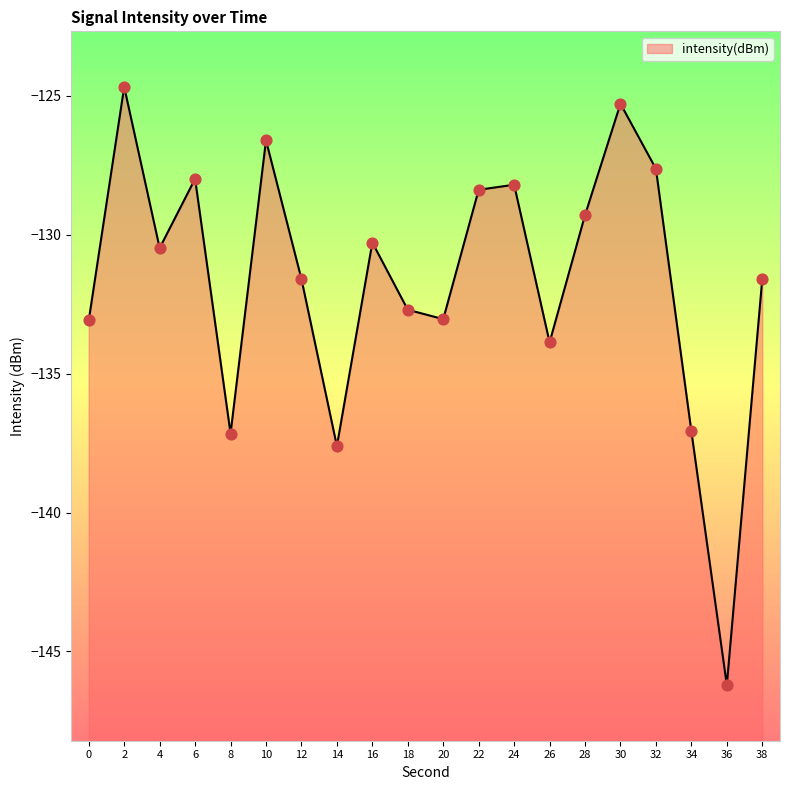

Between 18 and 26, which is larger?

18